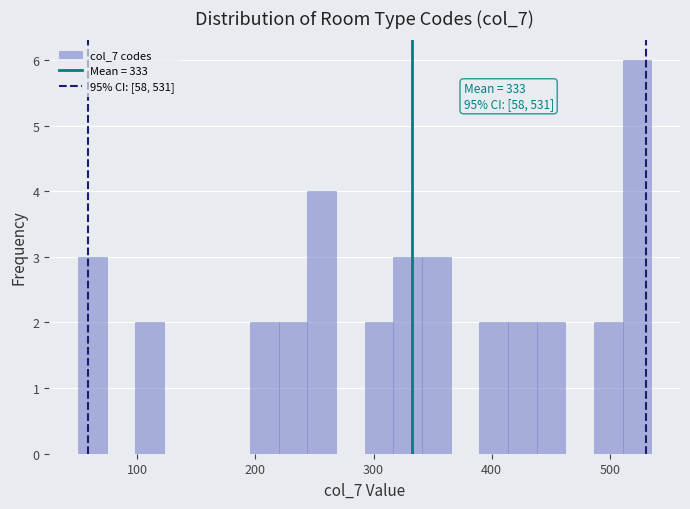

Around what value on the x-axis is the tallest bar? Give the approximate position of its centre, as read against the axis.

520